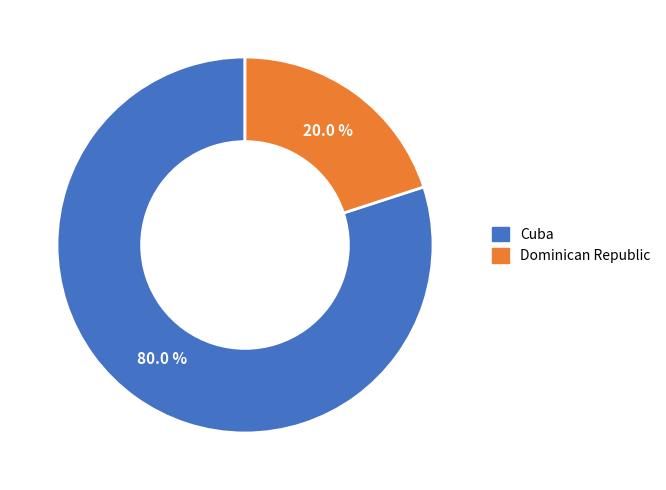

Which has a higher value, Cuba or Dominican Republic?

Cuba